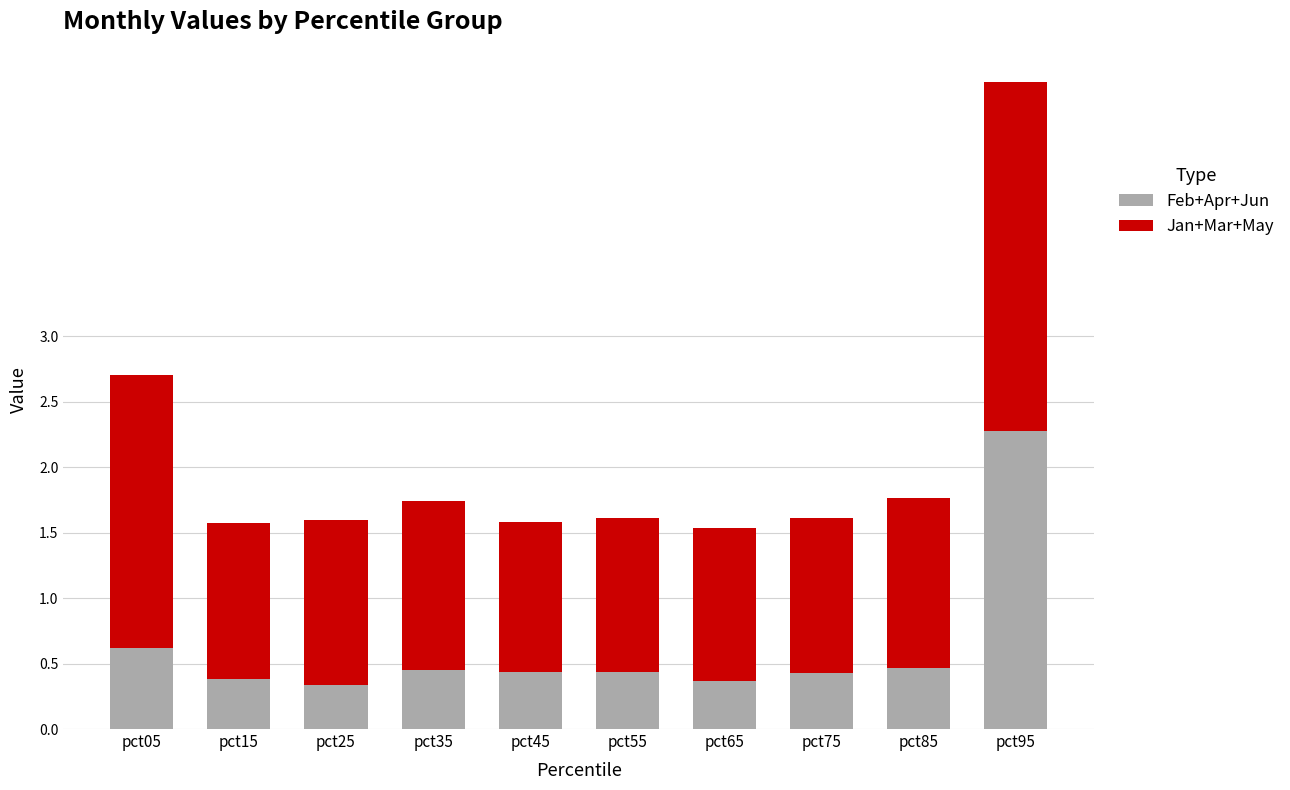

What is the difference between the maximum and minimum values in the Feb+Apr+Jun series?

1.9